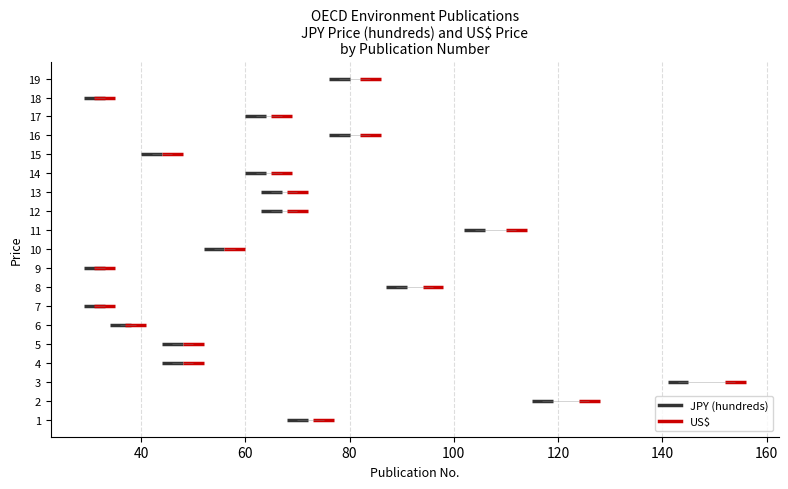

At which label is No. (Publication Index) closest to 10?

10